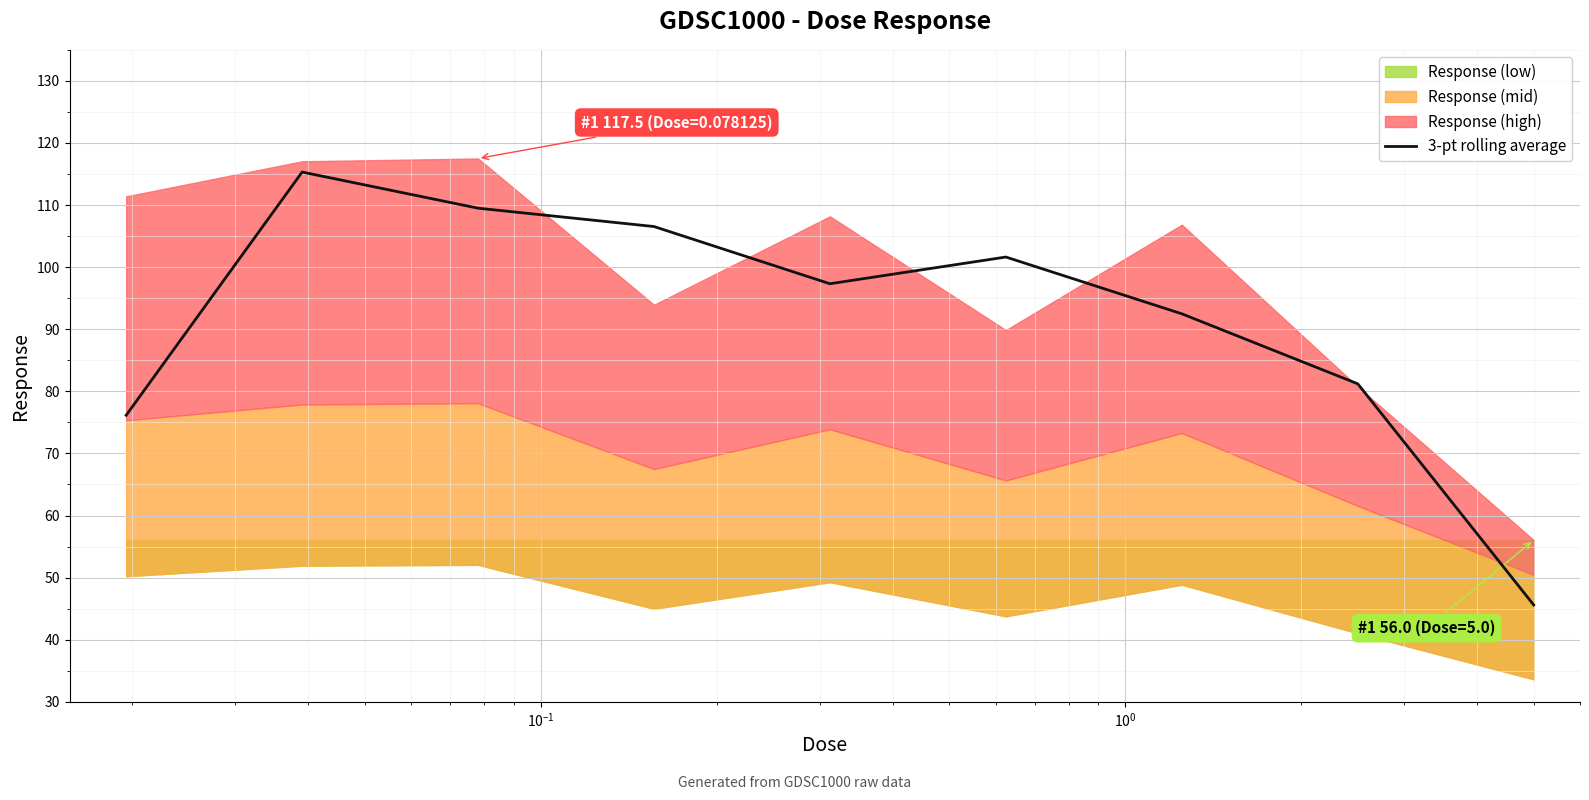

What is the difference between the maximum and second lowest values?

39.2